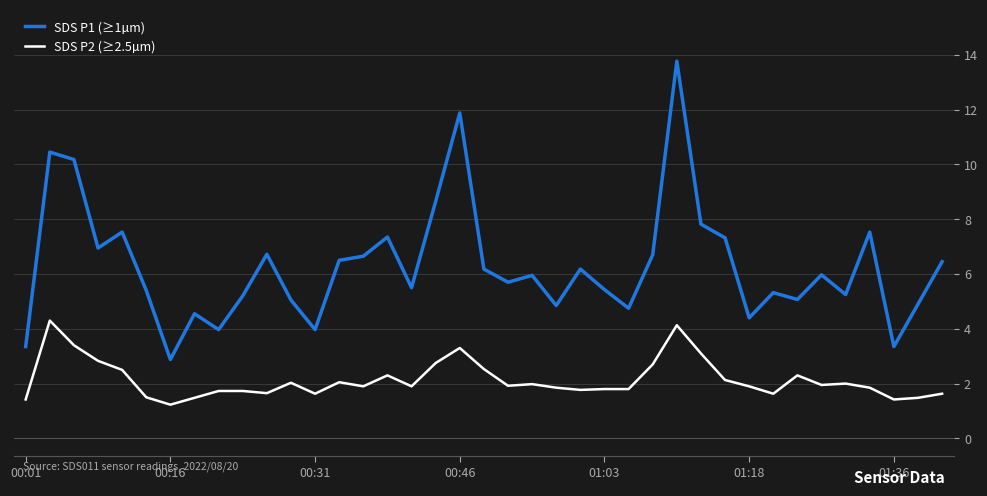

True or false: SDS P2 (≥2.5µm) and SDS P1 (≥1µm) cross at least once.

False